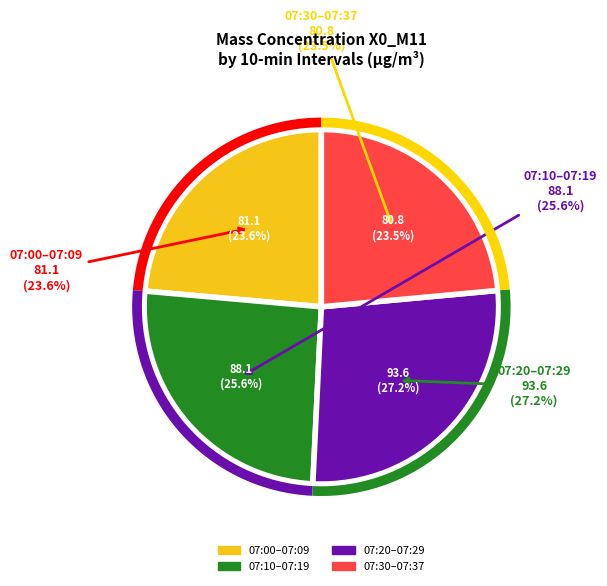

Is the sum of 07:45 and 07:10 greater than half?

No